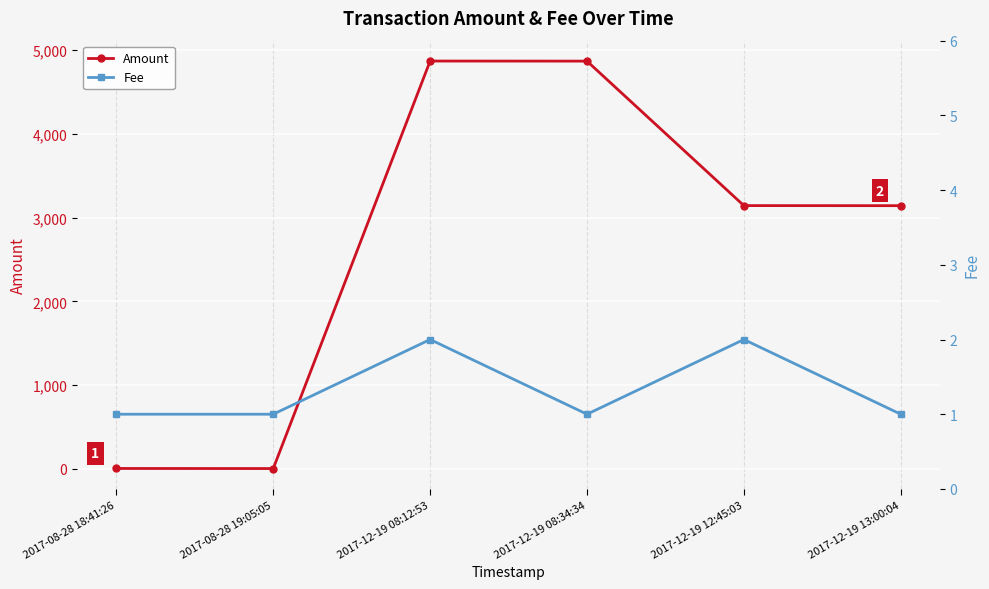

What is the difference between the maximum and minimum values in the Fee series?

1.0